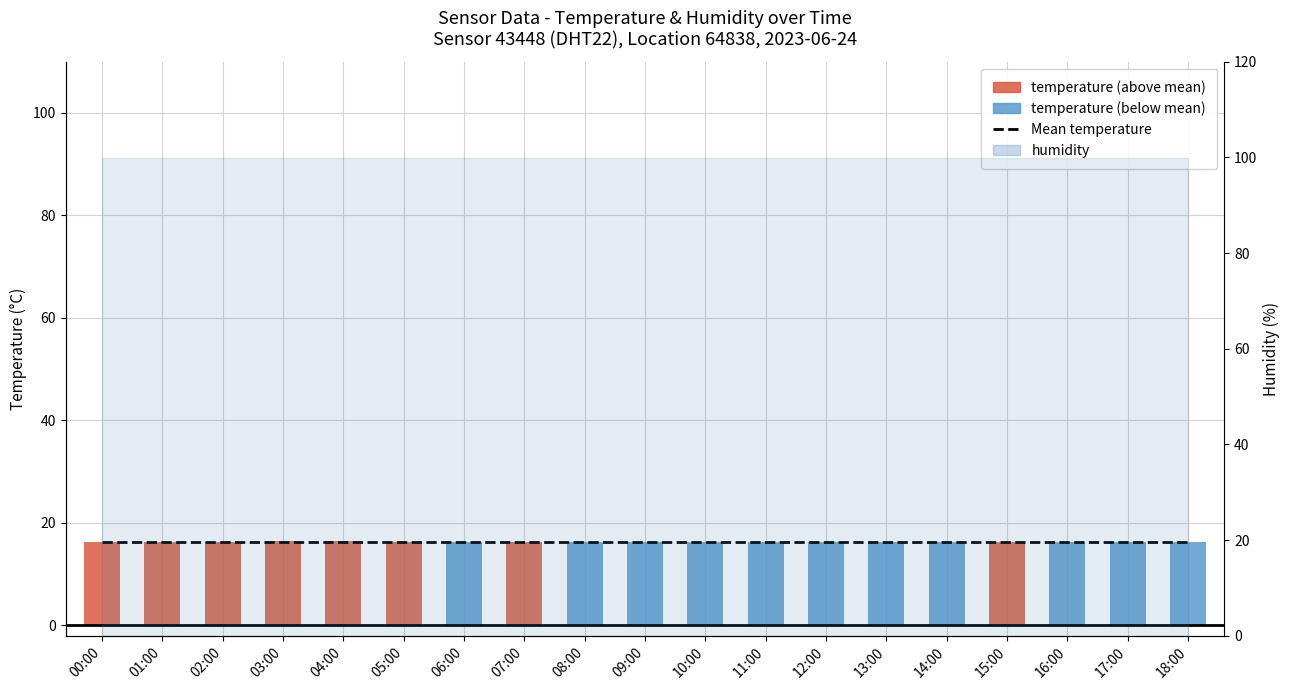

At which category is the sum across all series the highest?

03:00